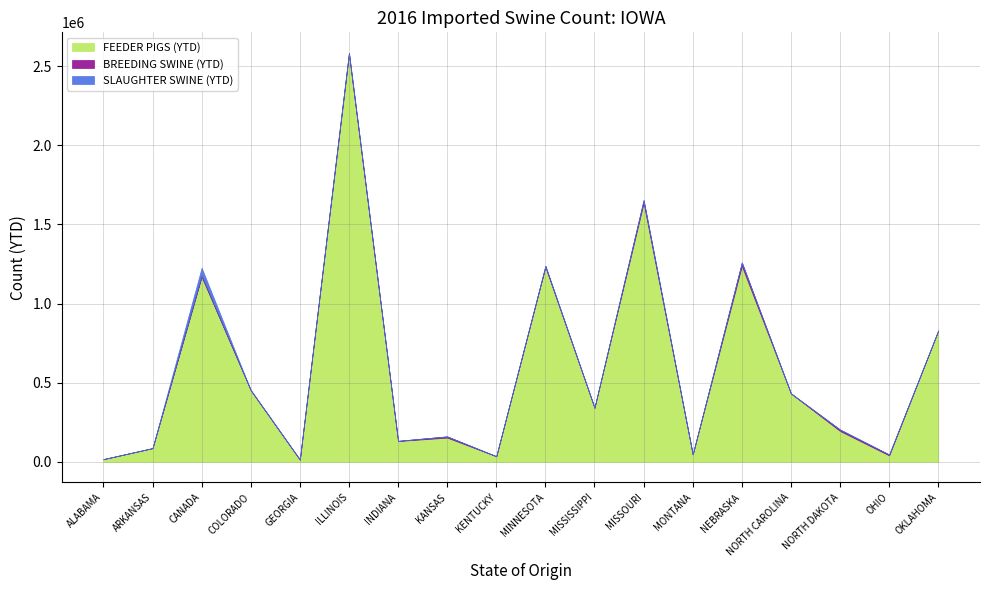

How many values in the BREEDING SWINE (YTD) series exceed 1332?

8